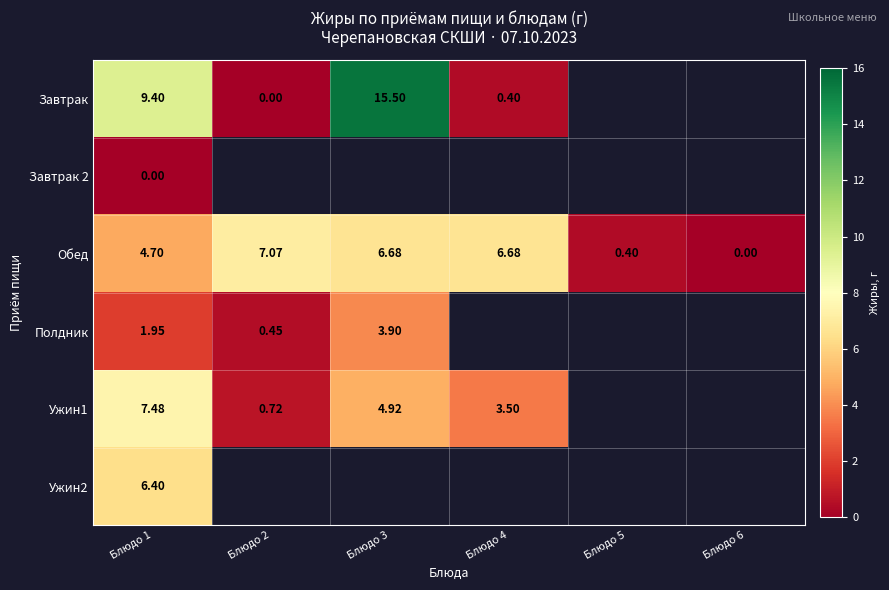

Where does the Обед series first go above 6?

Блюдо 2